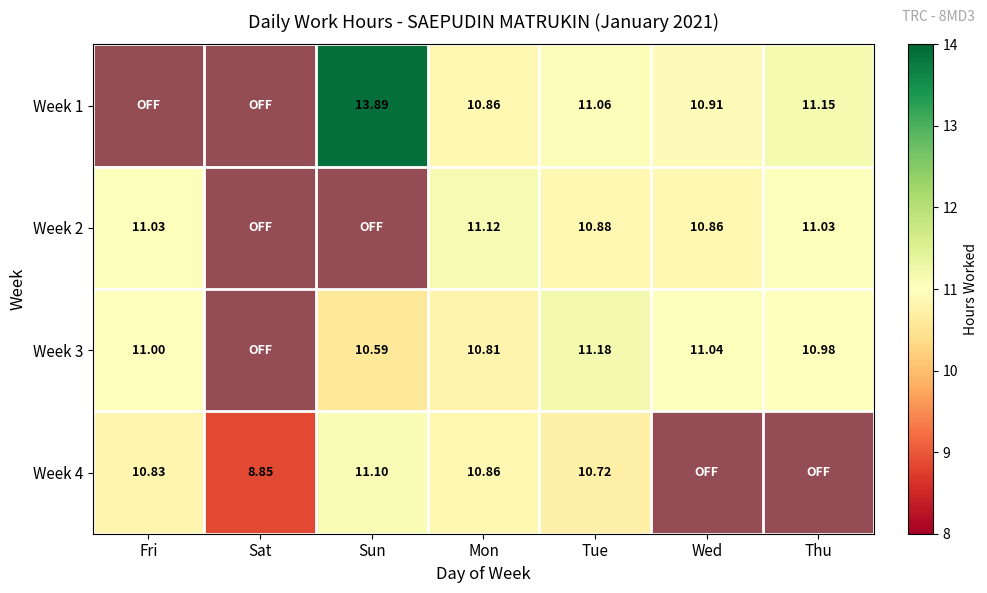

How many values in Week 3 are above zero?

6